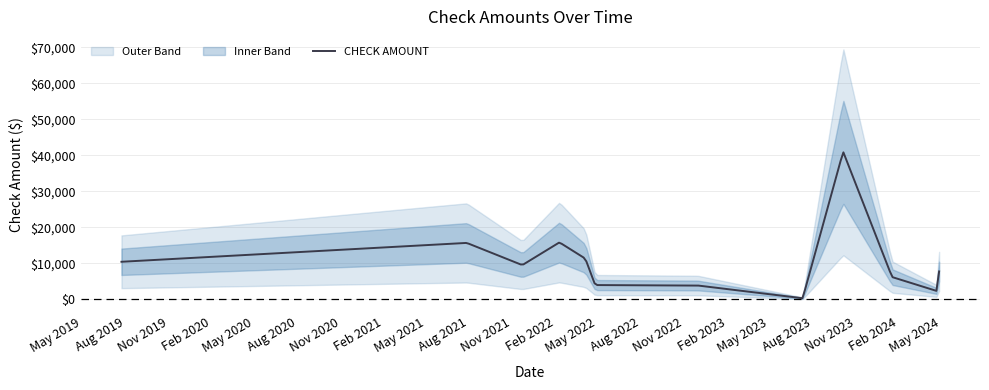

What is the smallest value displayed?

342.8